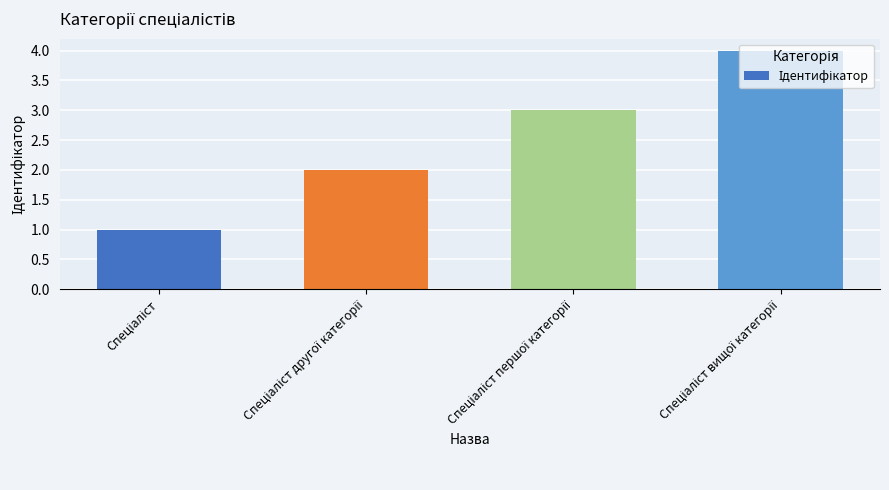

What is the maximum value shown in the chart?

4